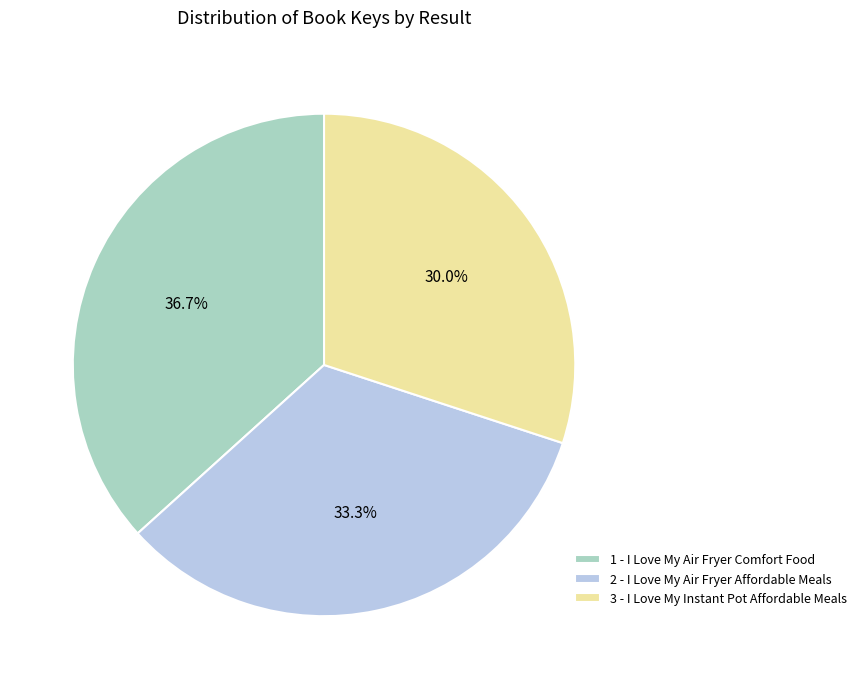

Is there any slice that represents more than half of the pie?

No